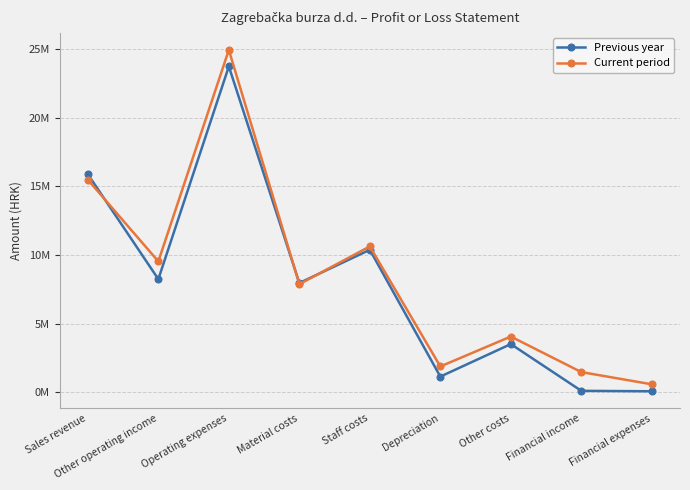

Does the chart have visible grid lines?

Yes